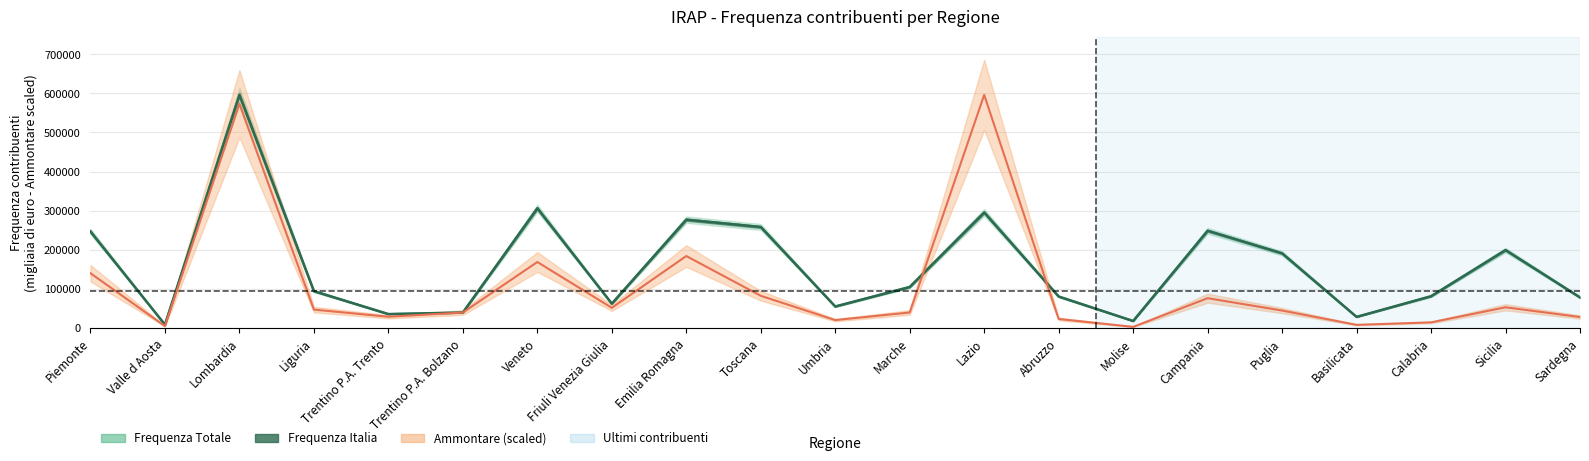

Which has a higher value, Trentino P.A. Bolzano or Emilia Romagna?

Emilia Romagna